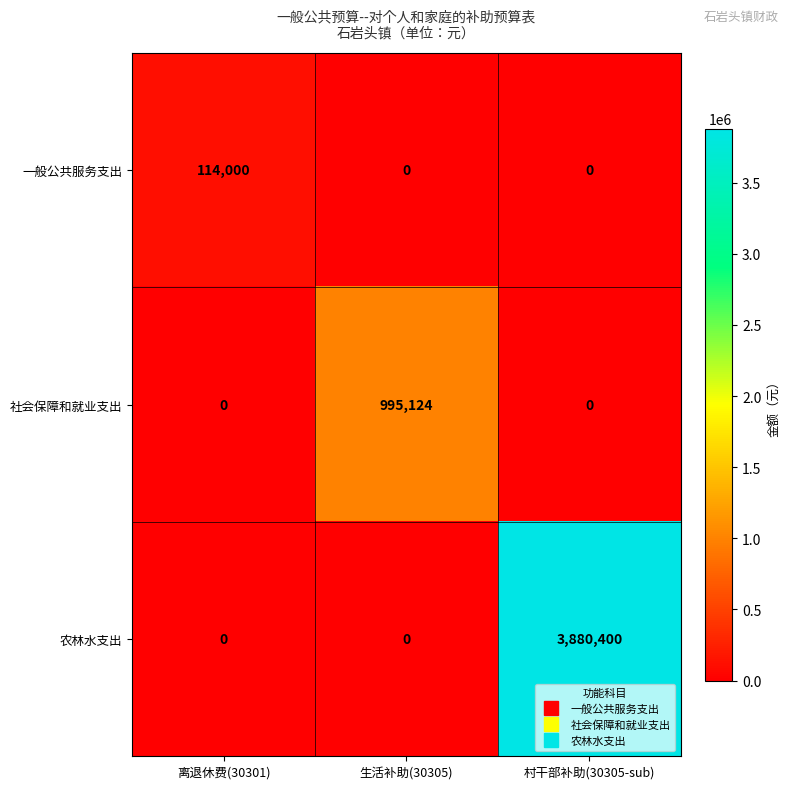

What is the spread (max minus min) of values at 村干部补助(30305-sub)?

3880400